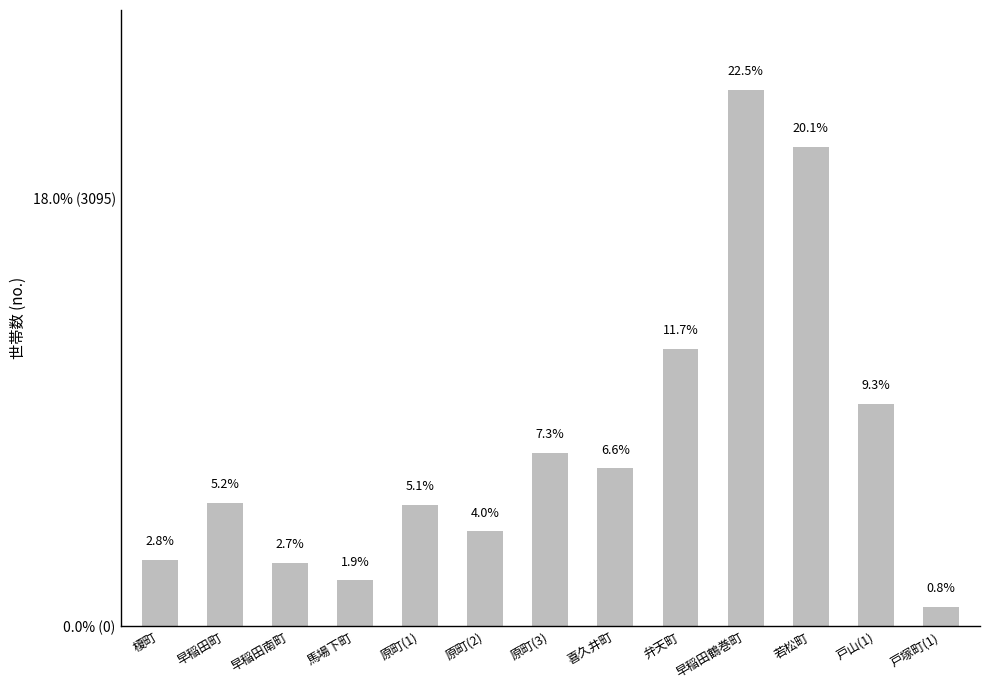

True or false: the data shows 457 at 早稲田南町.

True